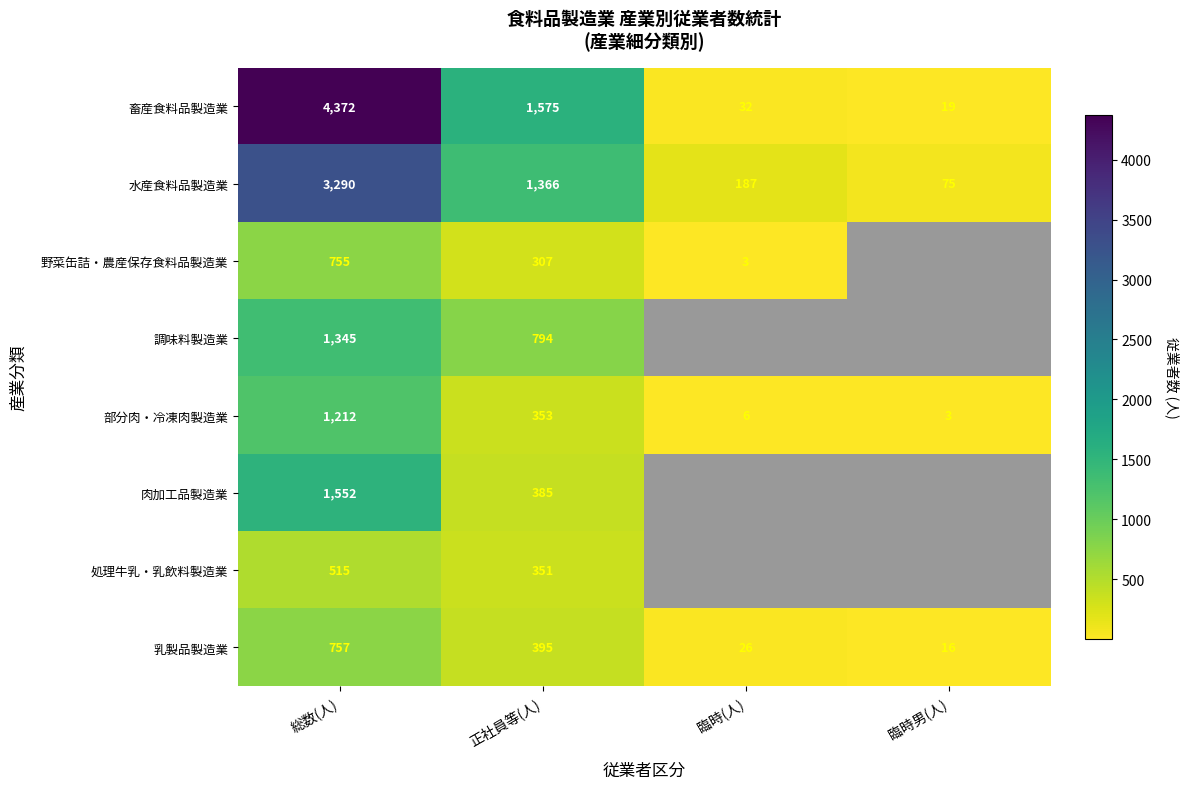

What is the average value of the 畜産食料品製造業 series?

1500